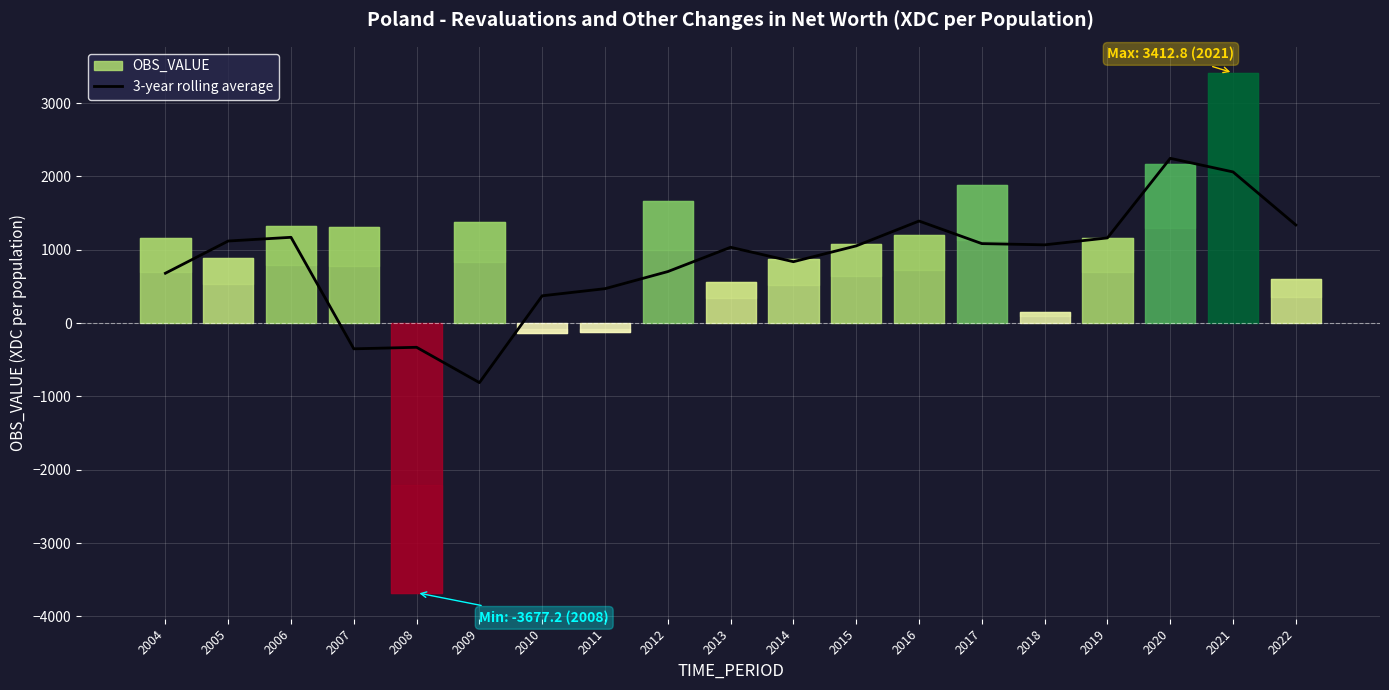

Does the chart display data point markers on the line(s)?

No